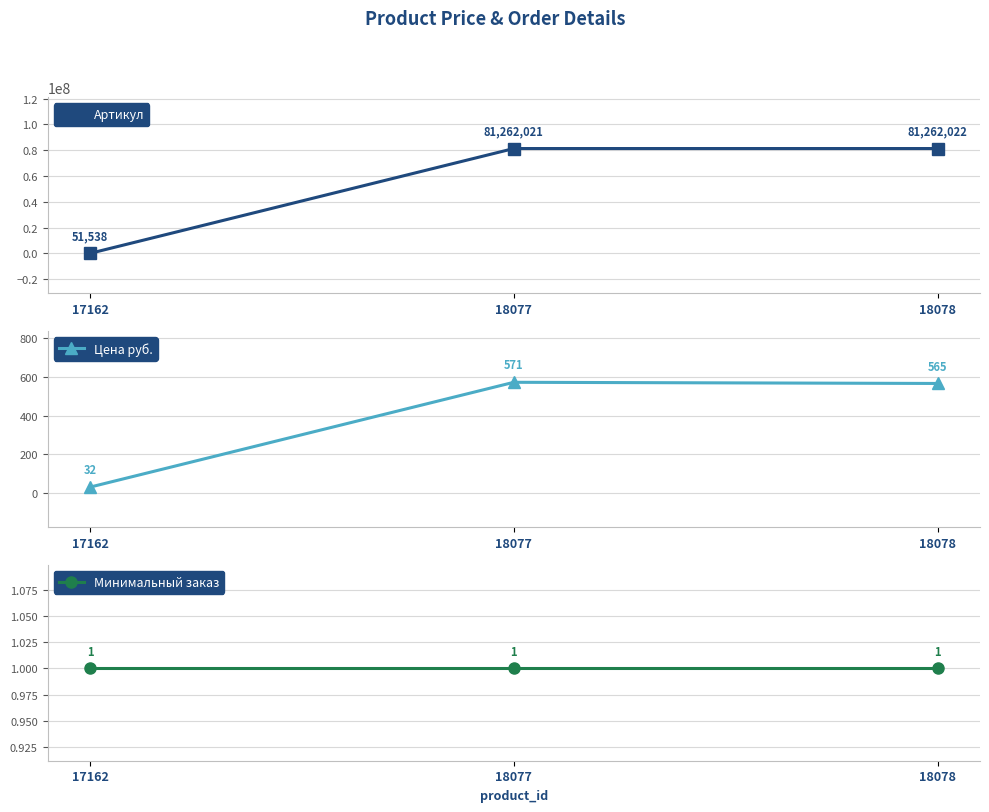

The Минимальный заказ series shows 1 at 18077. True or false?

False